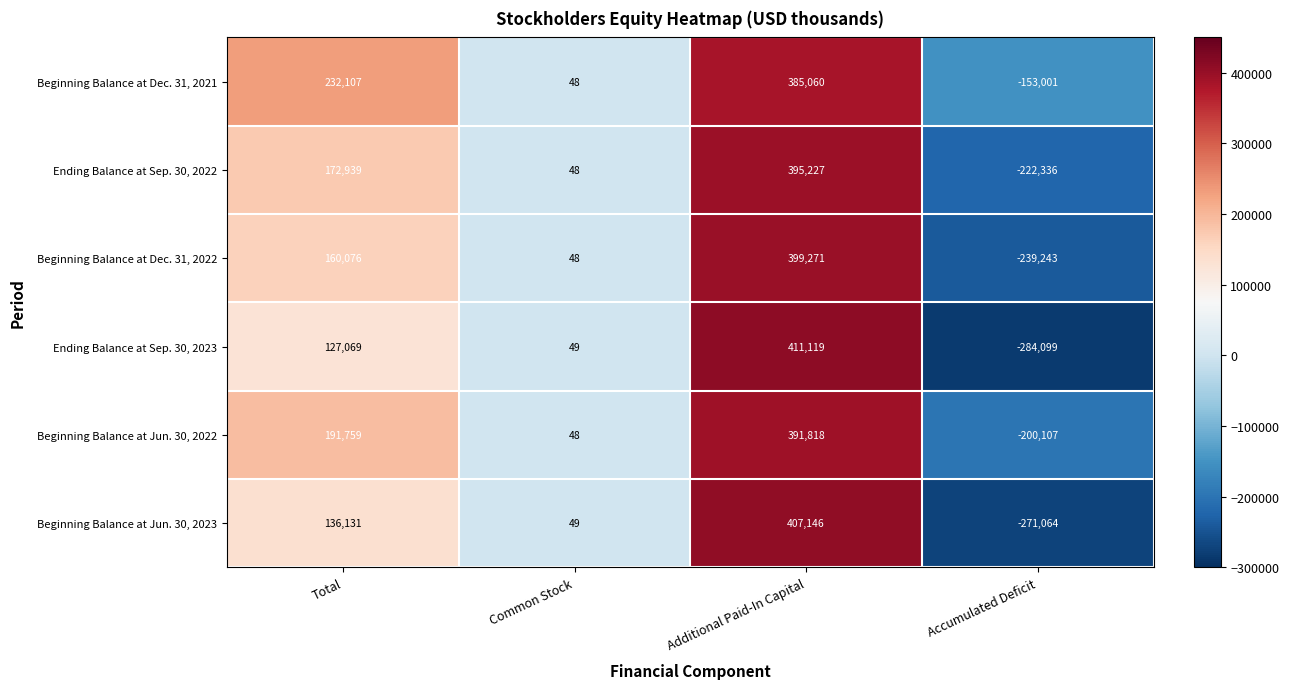

What is the minimum value shown in the chart?

-284099